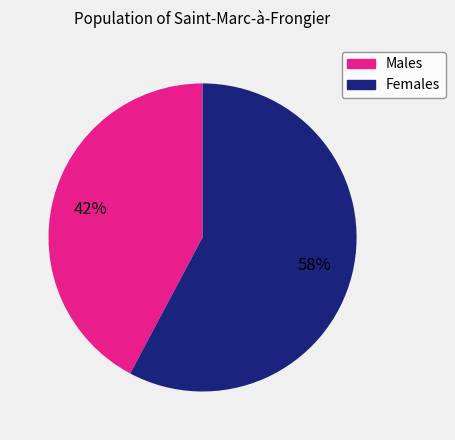

Does any single category account for the majority?

Yes